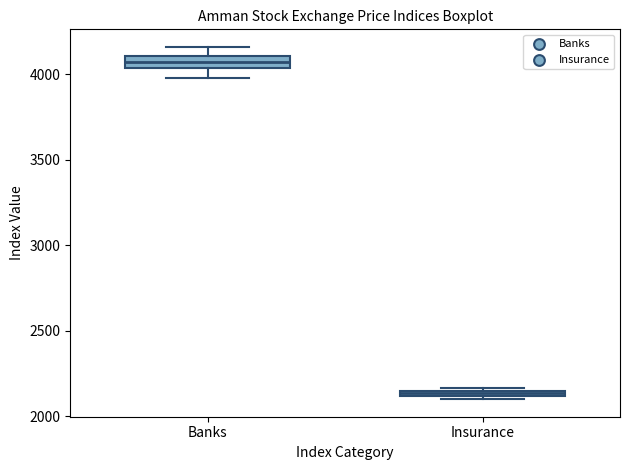

Where is the upper edge of the box for Insurance on the y-axis? The values are not printed on the chart, so give them approximately, as read against the axis.

2150